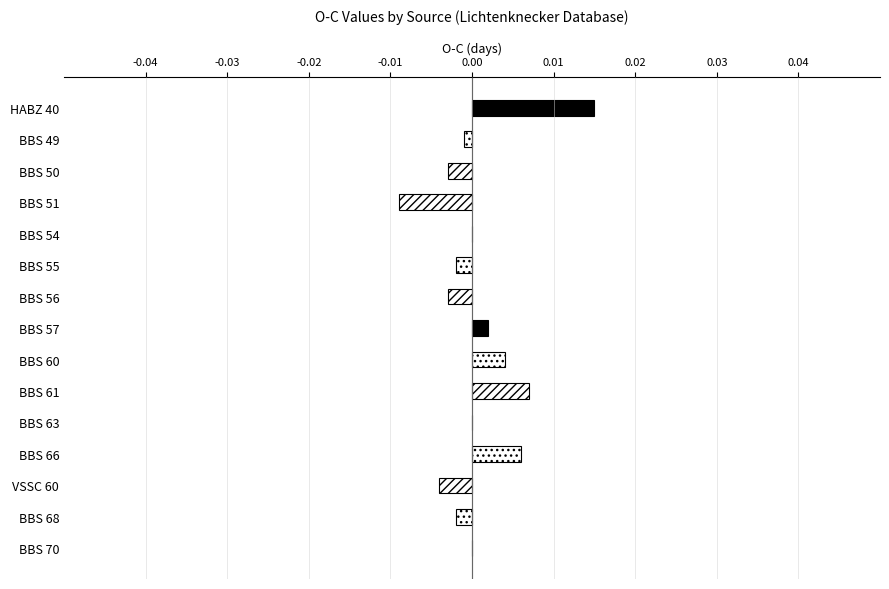

Between BBS 50 and BBS 63, which is larger?

BBS 63